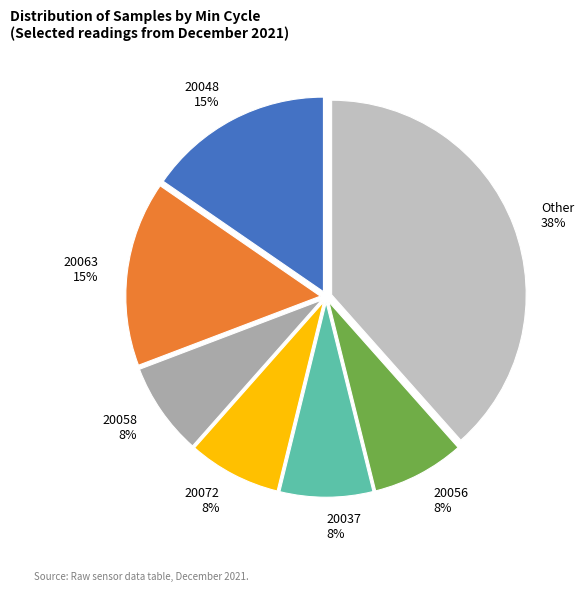

Which has a higher value, 20037 or 20048?

20048